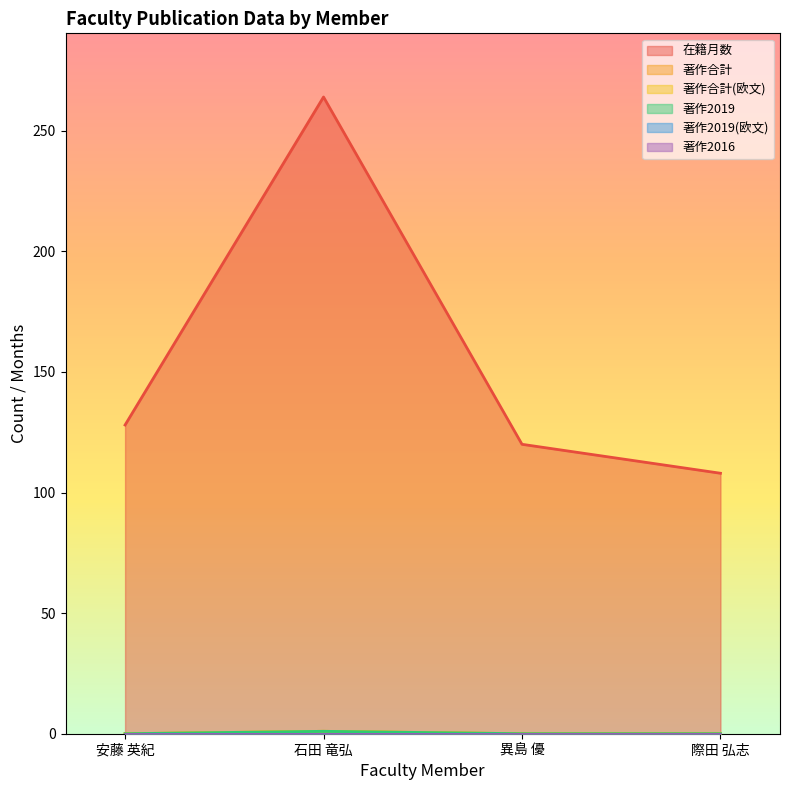

What is the total value across all series at 際田 弘志?

108